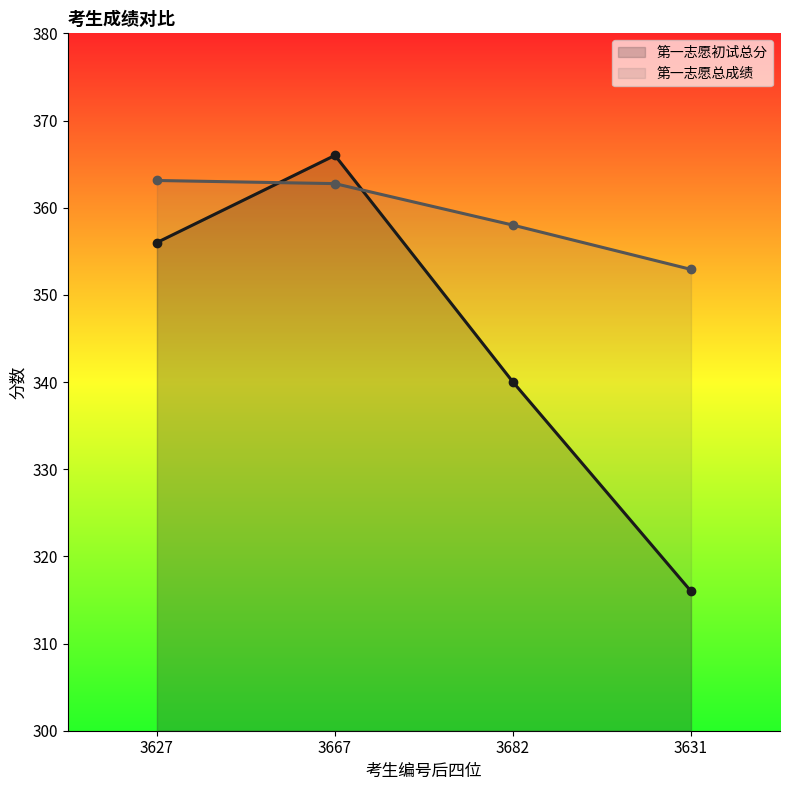

Reading right to left, what are all the values shown in this chart?

第一志愿初试总分: 316.0	340.0	366.0	356.0
第一志愿总成绩: 352.9	358.0	362.8	363.1